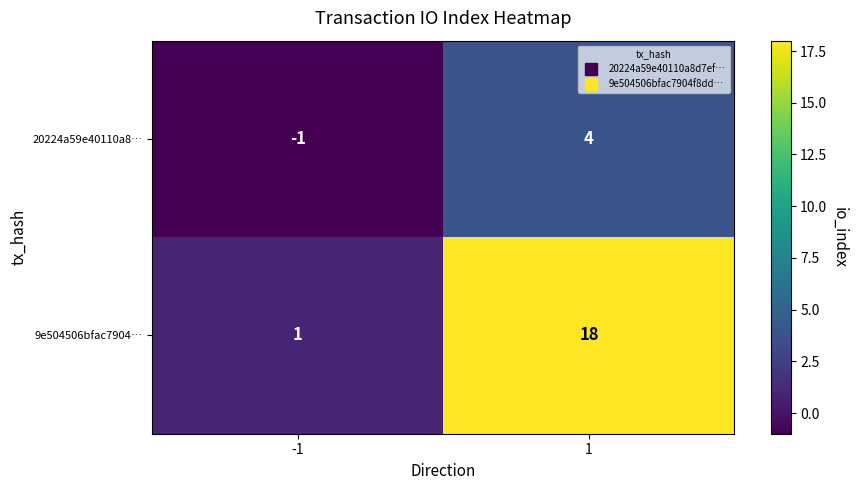

What is the maximum value shown in the chart?

18